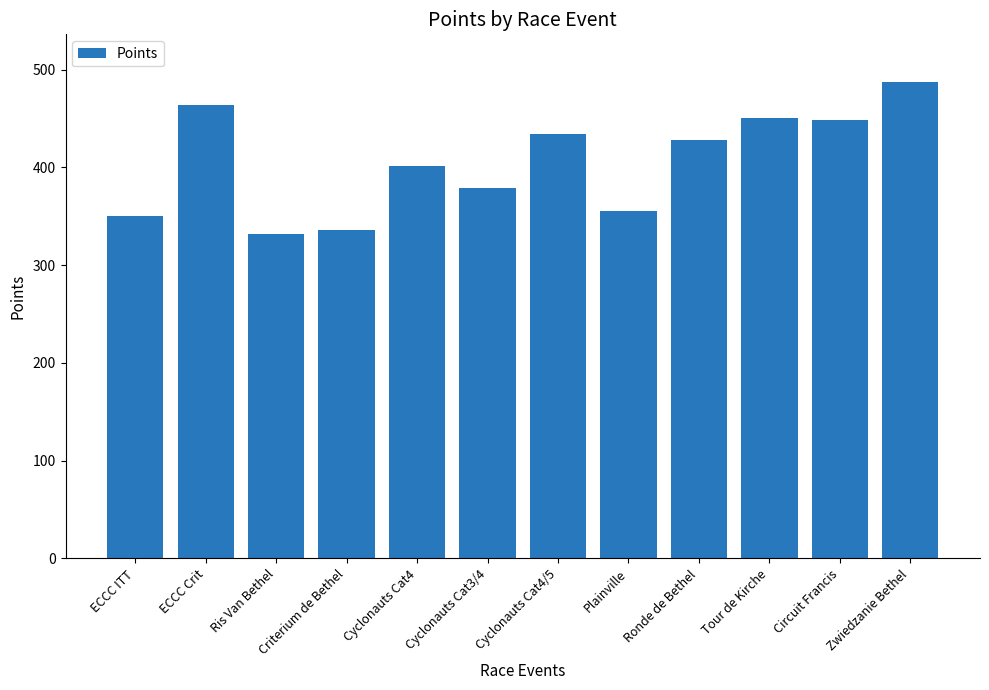

What is the sum of all values?

4868.4